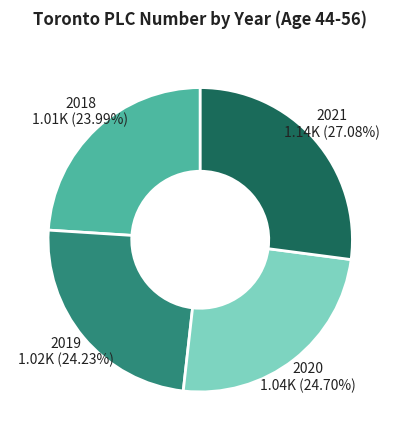

Does 2018 represent more than half of the total?

No